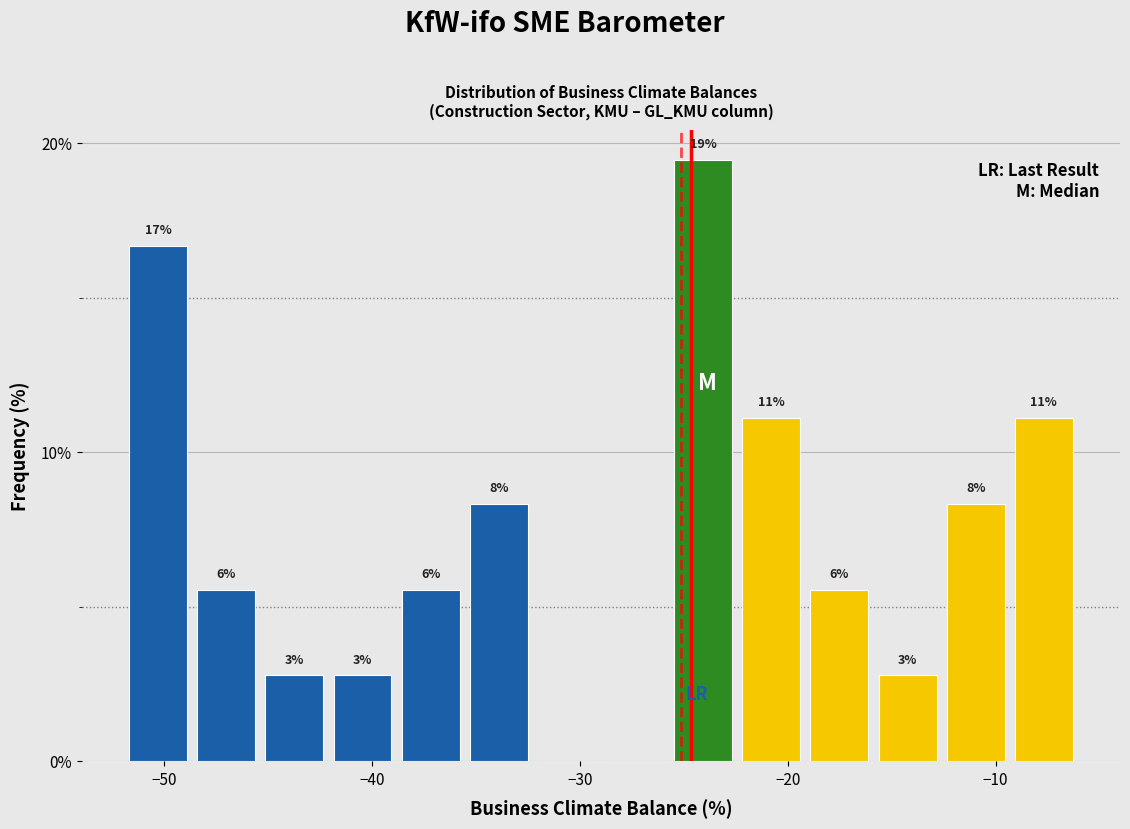

Read against the x-axis, roughly where is the centre of the tallest bar?

-24